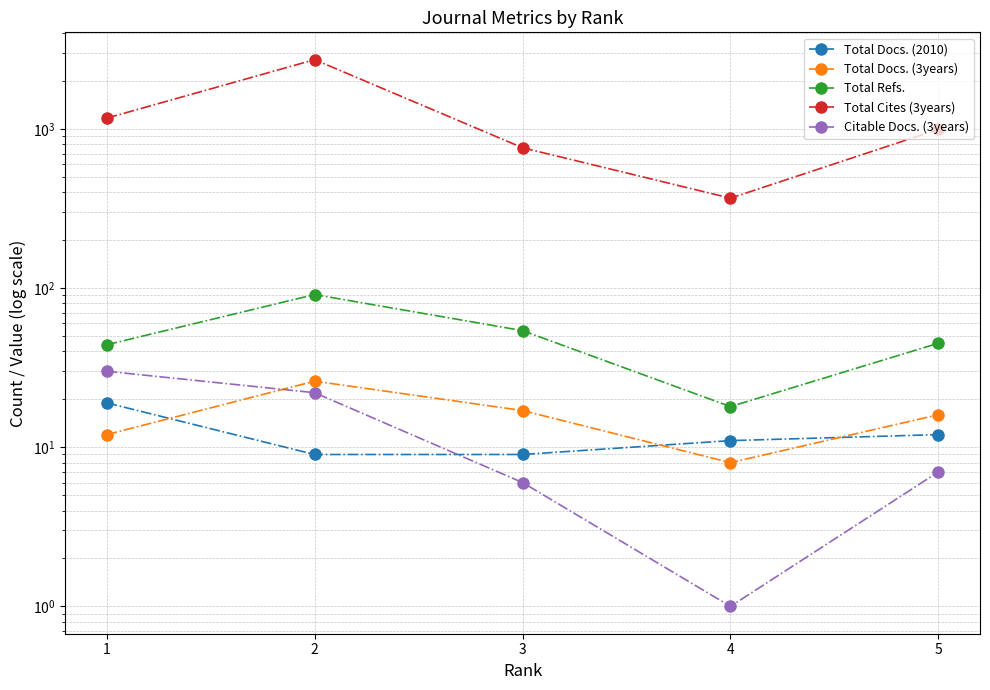

What value does the Total Refs. series have at 2?

91